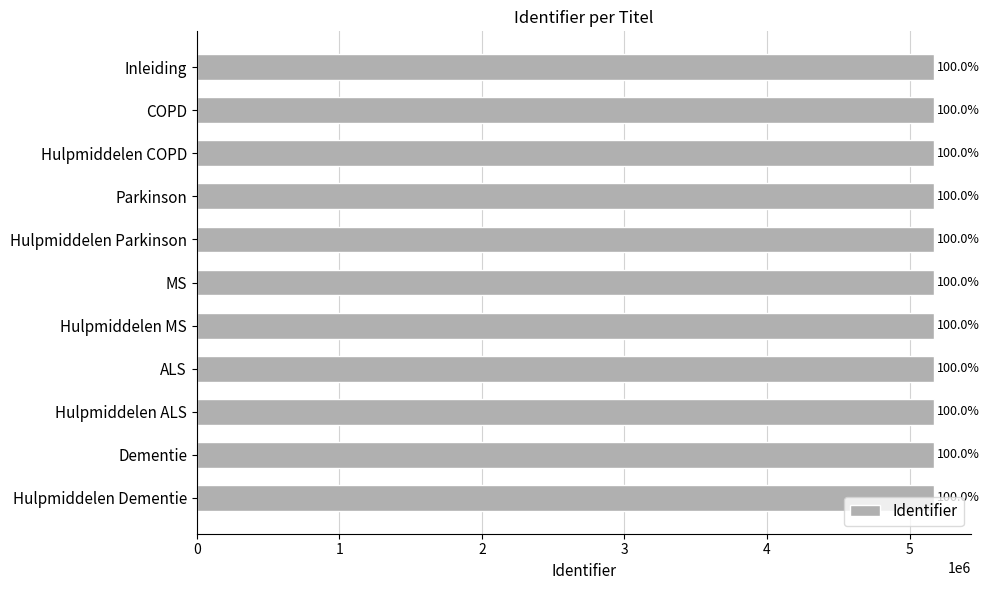

How many bars are there in total?

11